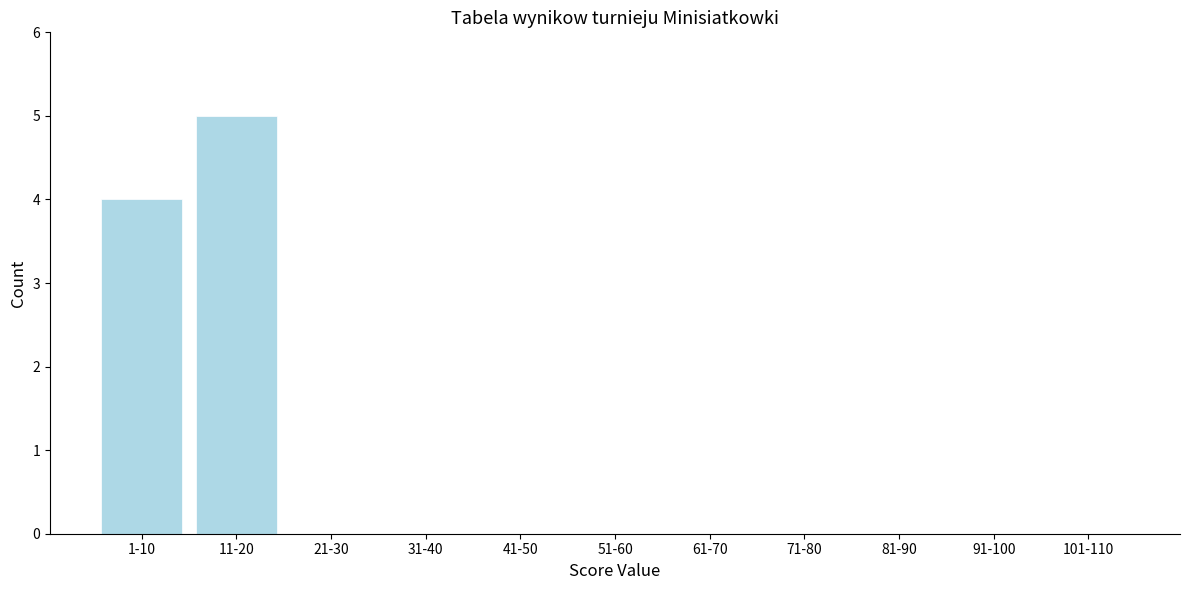

Reading right to left, transcribe all the data shown in this chart.

101-110=0	91-100=0	81-90=0	71-80=0	61-70=0	51-60=0	41-50=0	31-40=0	21-30=0	11-20=5	1-10=4